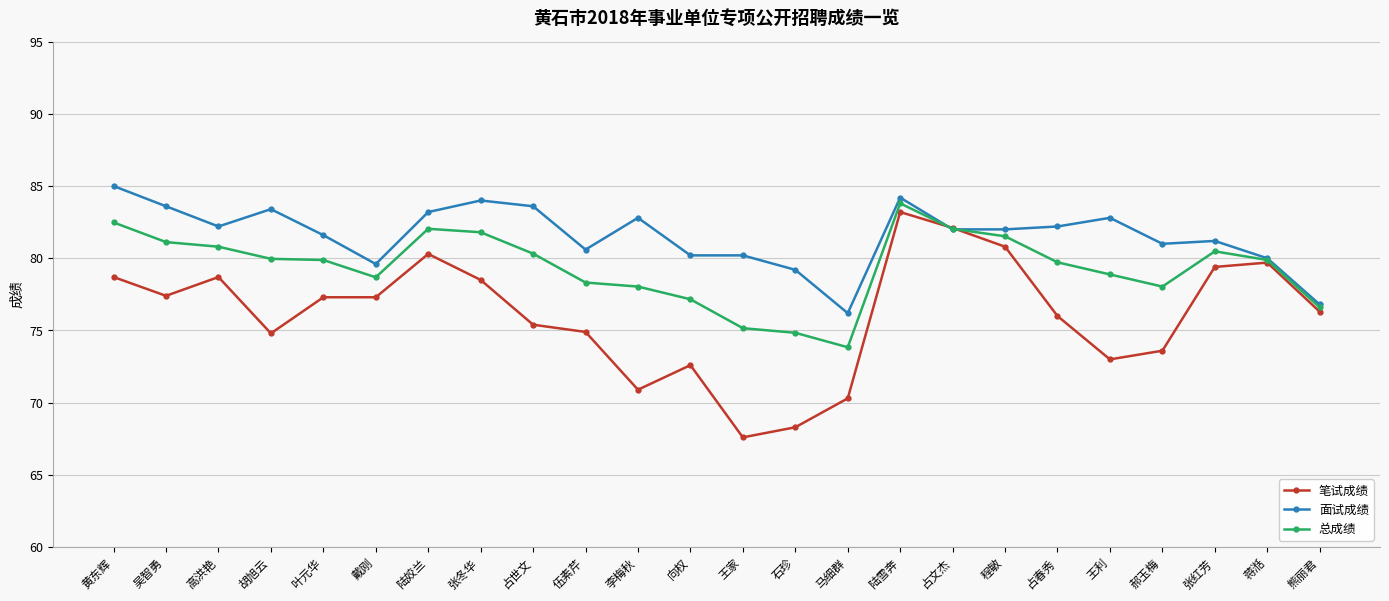

What value does the 面试成绩 series have at 郝玉梅?

81.0